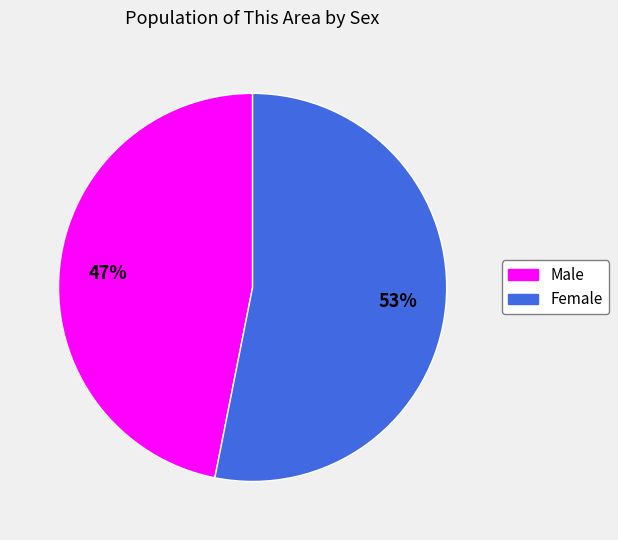

Is there any slice that represents more than half of the pie?

Yes